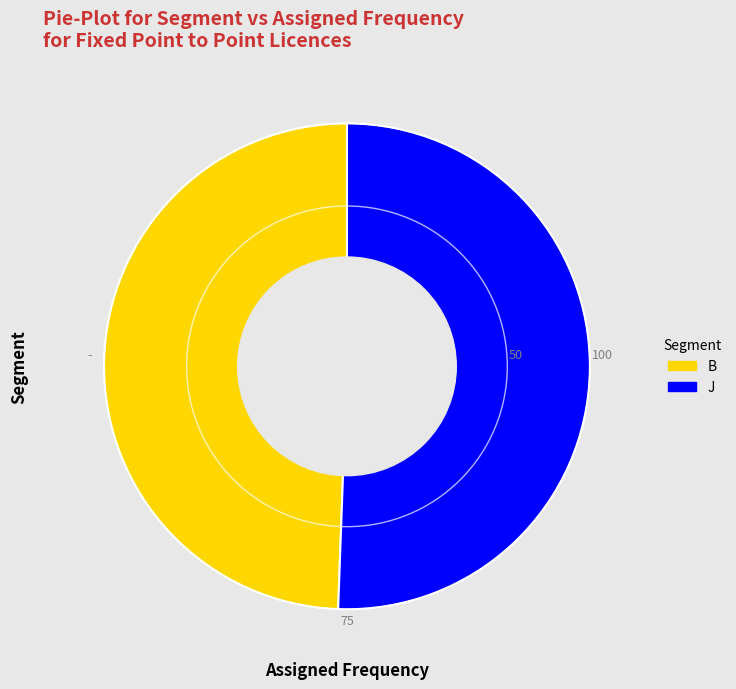

Between B and J, which is larger?

J